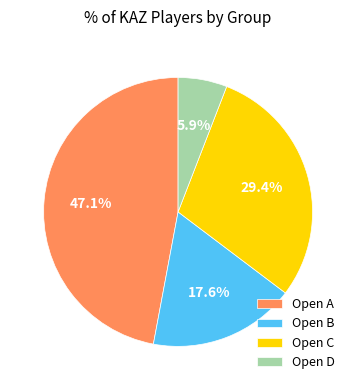

Rank the categories by value from lowest to highest.

Open D, Open B, Open C, Open A